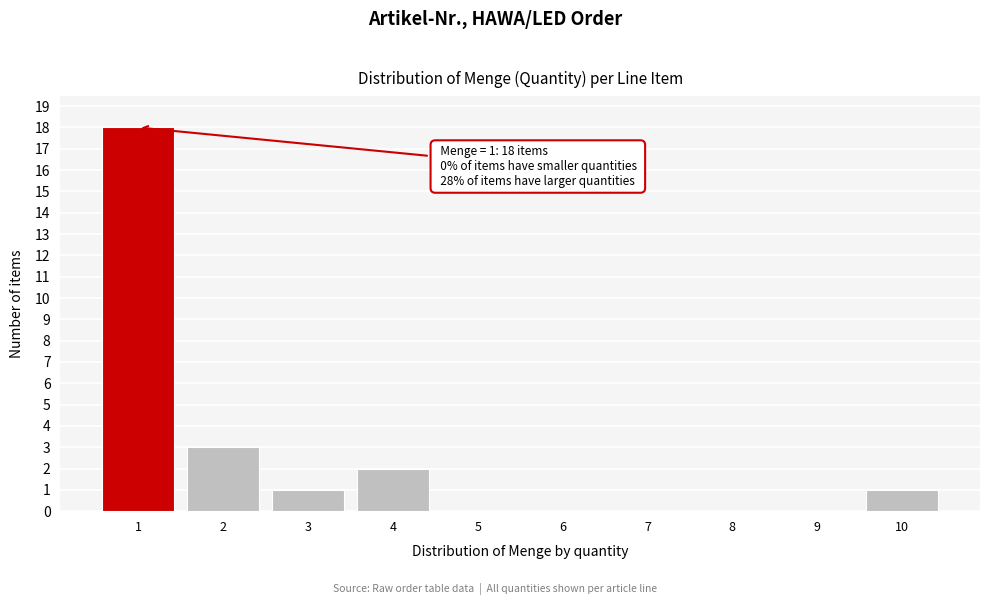

Over which range of the x-axis is the bar tallest?

0.5 to 1.5